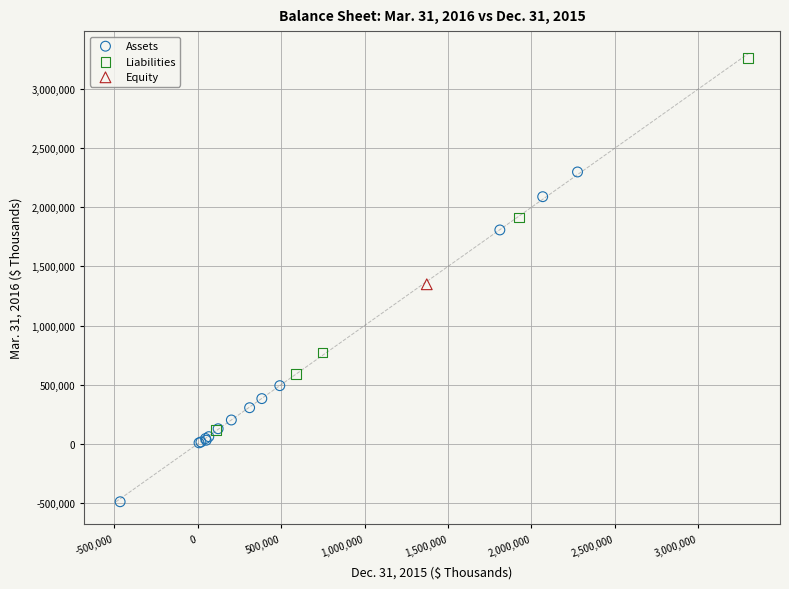

What are all the series names shown in the legend?

Assets, Liabilities, Equity